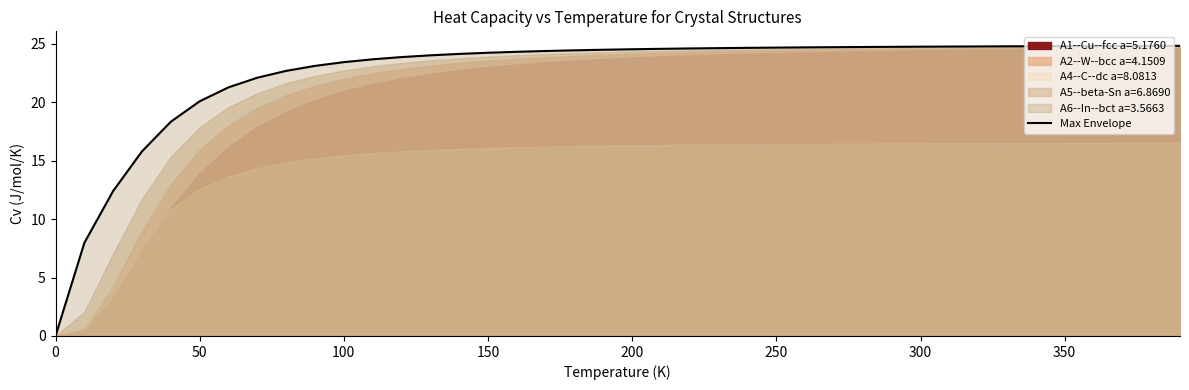

True or false: Max Envelope has a value of 39.1 at 100.

False